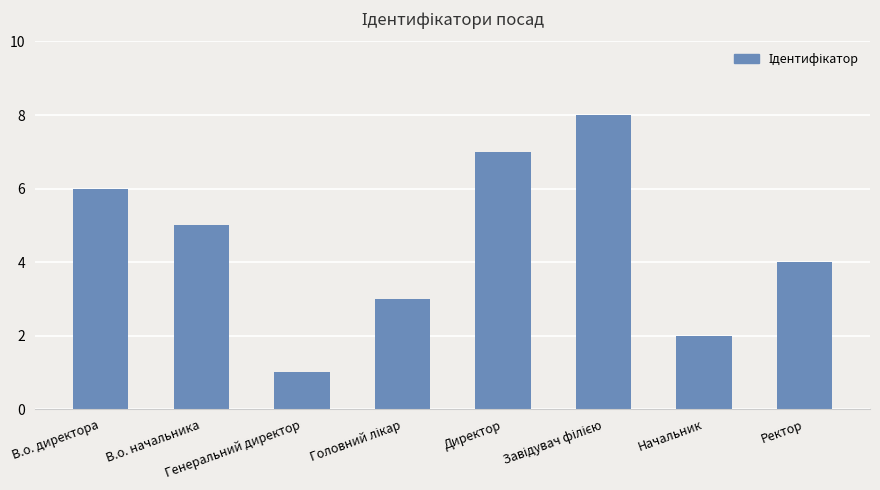

What is the smallest value displayed?

1